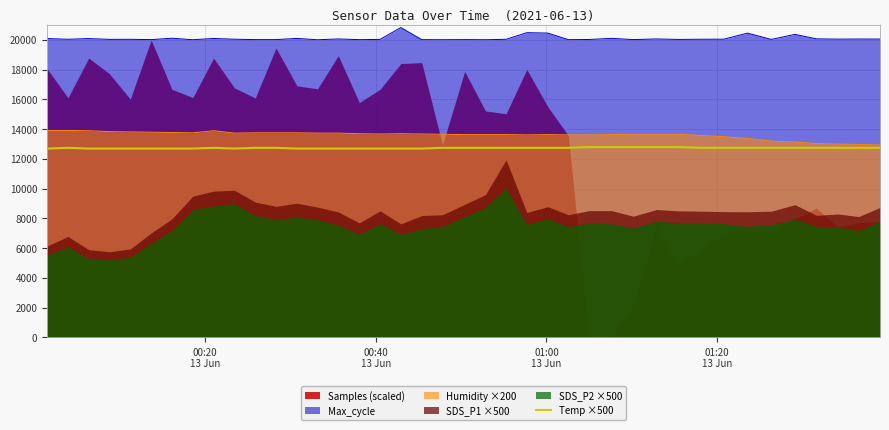

True or false: Max_cycle and Humidity ×200 intersect in this chart.

False